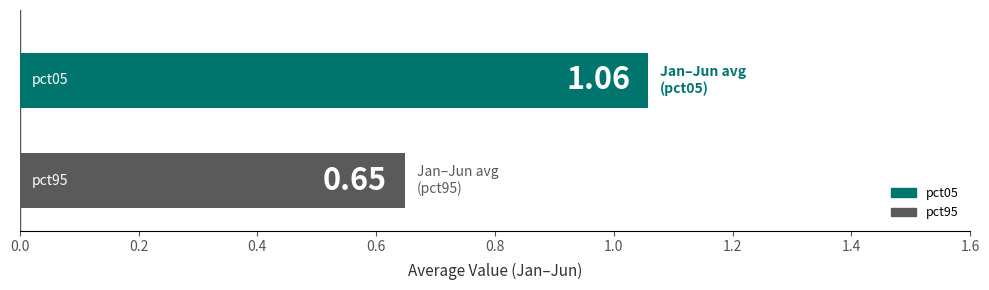

Which series has the widest spread of values?

pct05